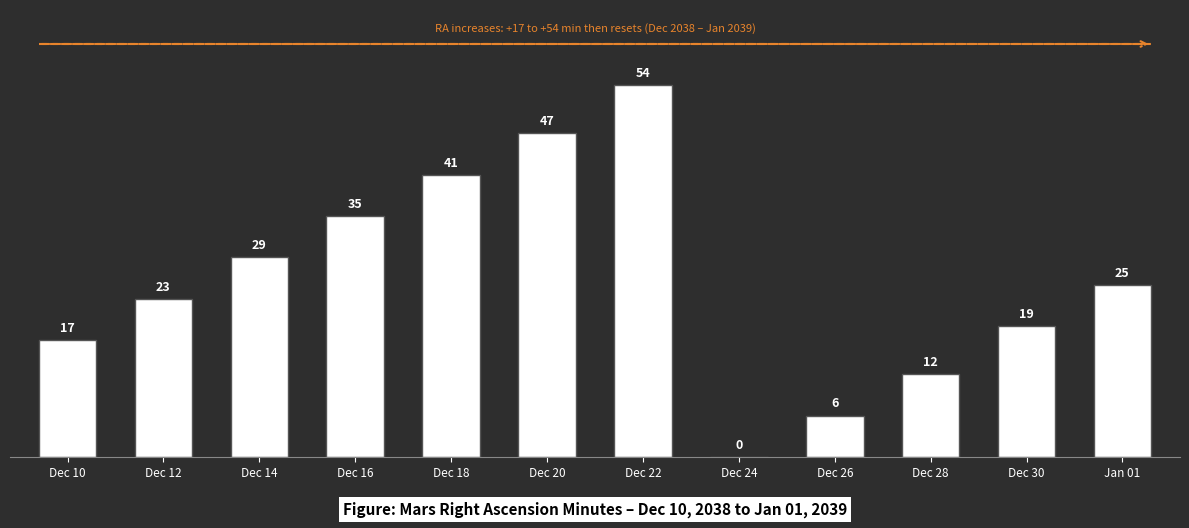

True or false: the data shows 12 at Dec 28.

True